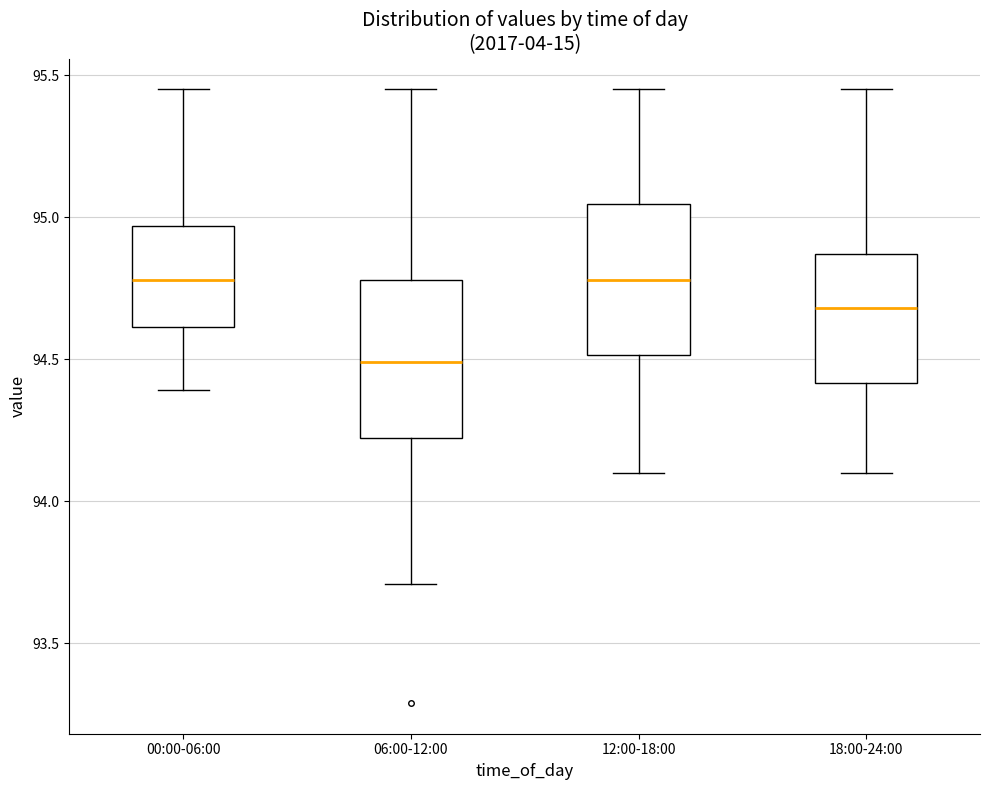

Reading left to right, transcribe this box plot: for each box, give where its median line is, the range the box spans, and where its two whiskers end, as read against the y-axis. The values are not printed on the chart, so give them approximately, as read against the axis.

00:00-06:00: median 94.80, box 94.60 to 94.95, whiskers 94.40 to 95.45
06:00-12:00: median 94.50, box 94.20 to 94.80, whiskers 93.70 to 95.45
12:00-18:00: median 94.80, box 94.50 to 95.05, whiskers 94.10 to 95.45
18:00-24:00: median 94.70, box 94.40 to 94.85, whiskers 94.10 to 95.45